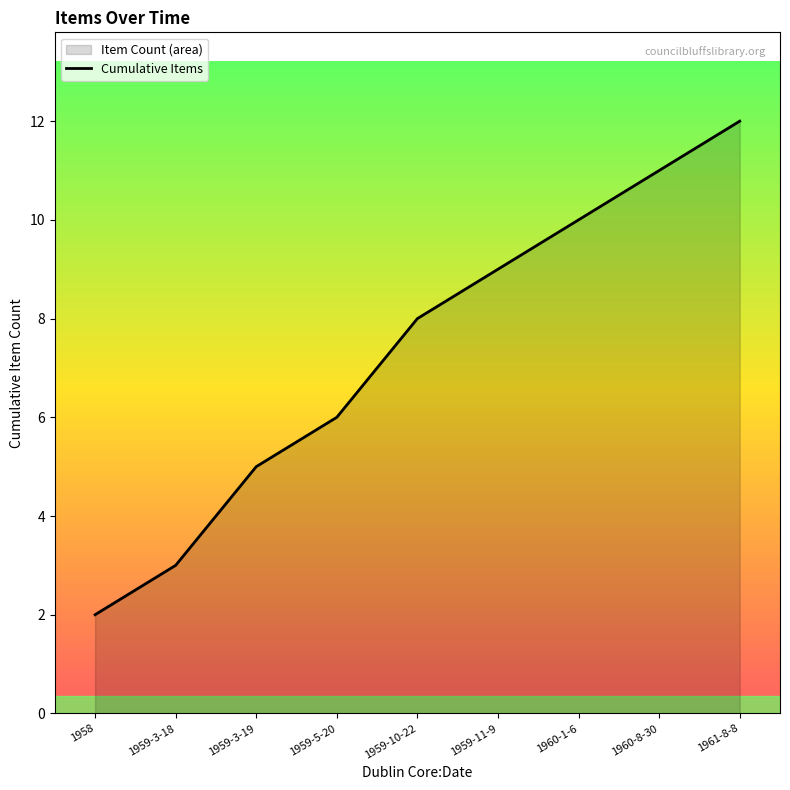

What is the sum of all values?

66